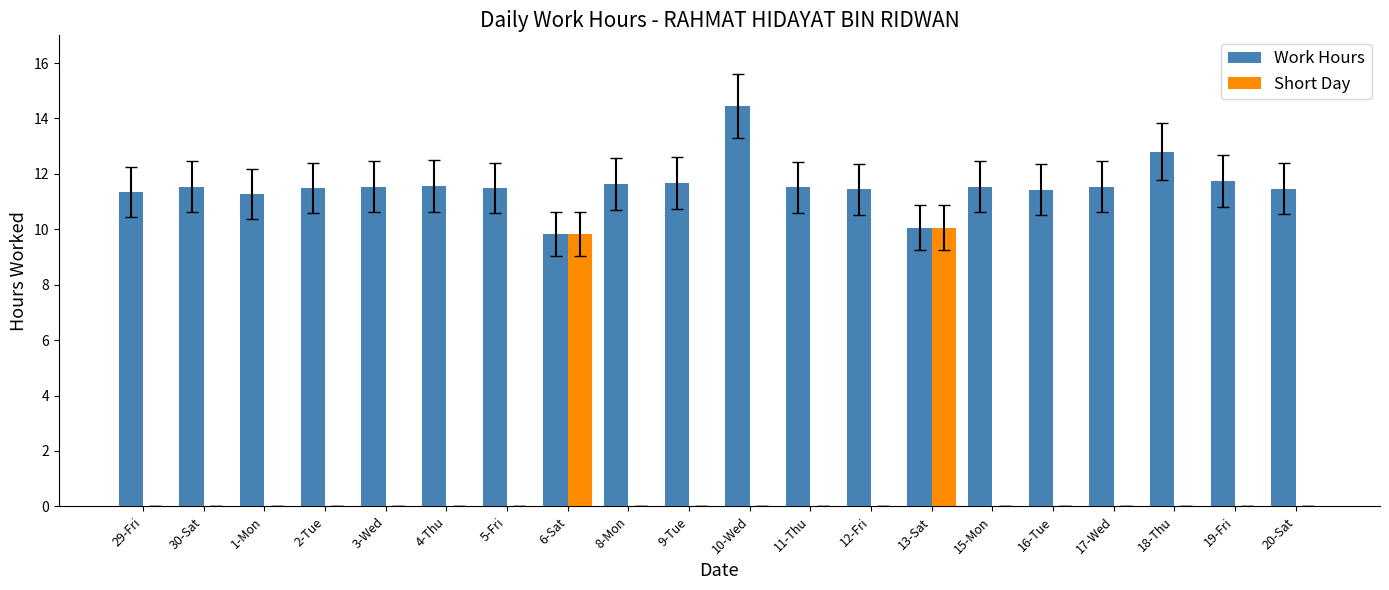

Is the value of Work Hours at 8-Mon greater than the value of Short Day at 12-Fri?

Yes